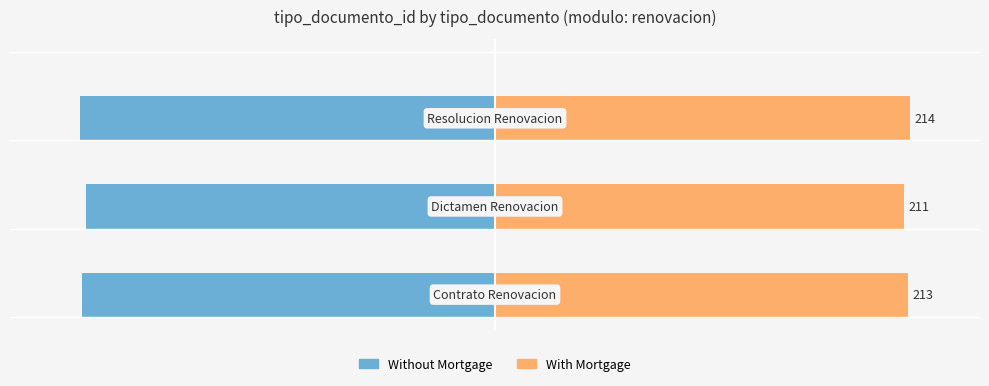

What is the difference between the highest and lowest values at −100?

428